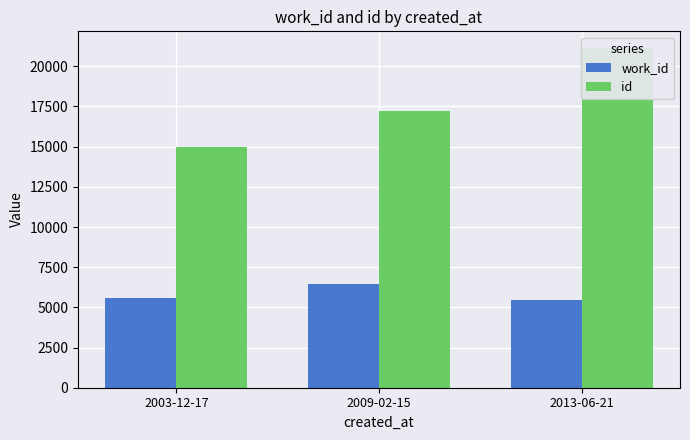

Reading left to right, what are all the values shown in this chart?

work_id: 2003-12-17=5614	2009-02-15=6482	2013-06-21=5452
id: 2003-12-17=15004	2009-02-15=17248	2013-06-21=21120